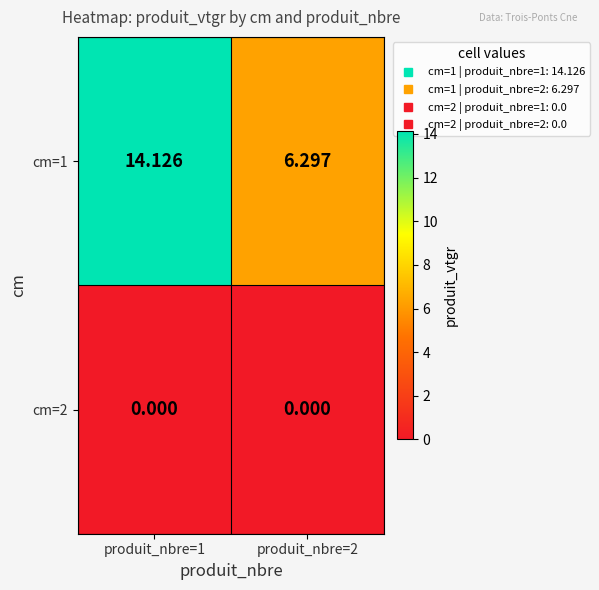

Is the value of cm=2 at produit_nbre=2 greater than the value of cm=1 at produit_nbre=1?

No